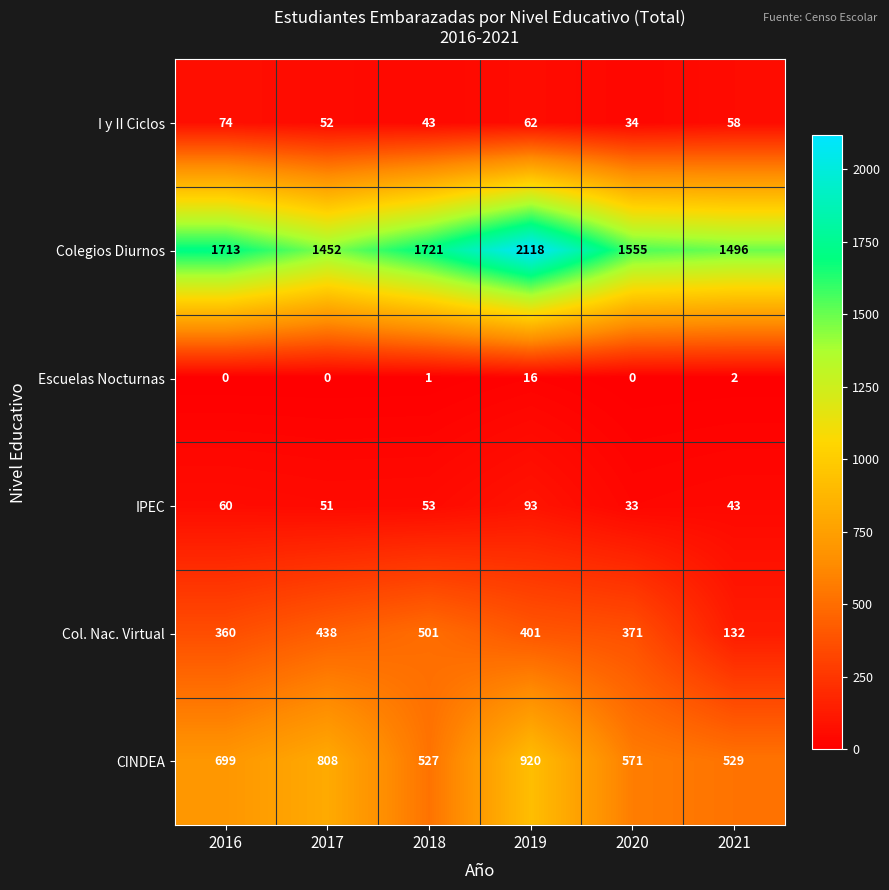

Count the number of data series in this chart.

6